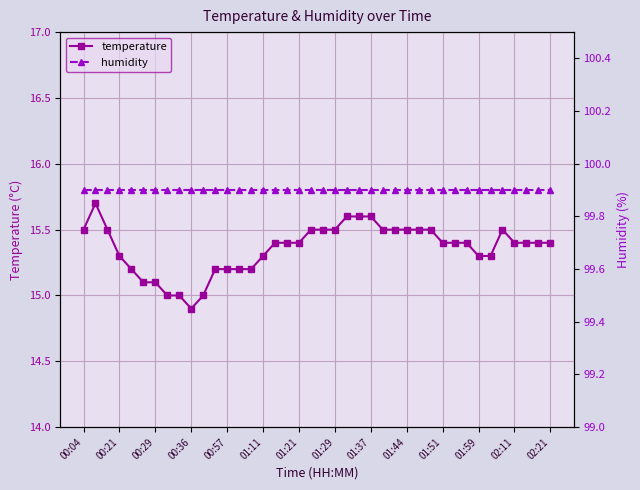

Count the number of data series in this chart.

2